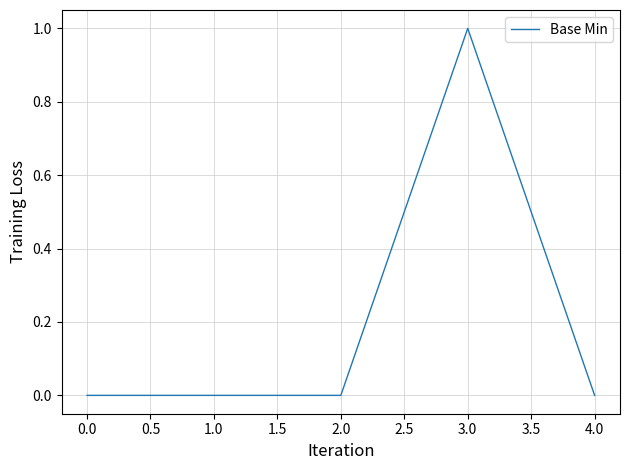

How many lines are shown in the chart?

1